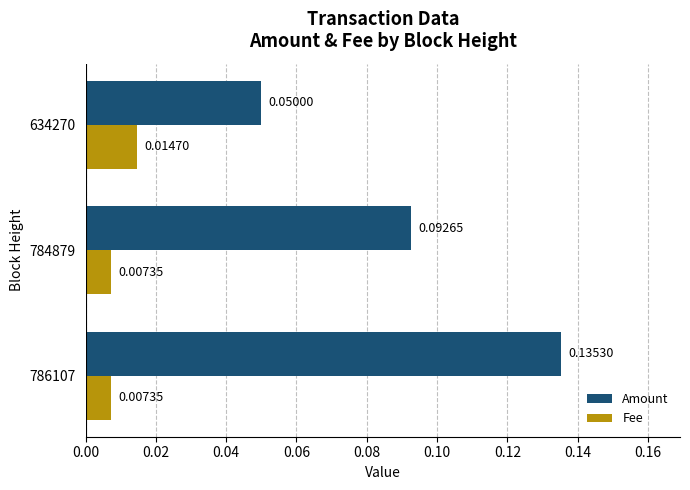

Which series has the largest total across all categories?

Amount